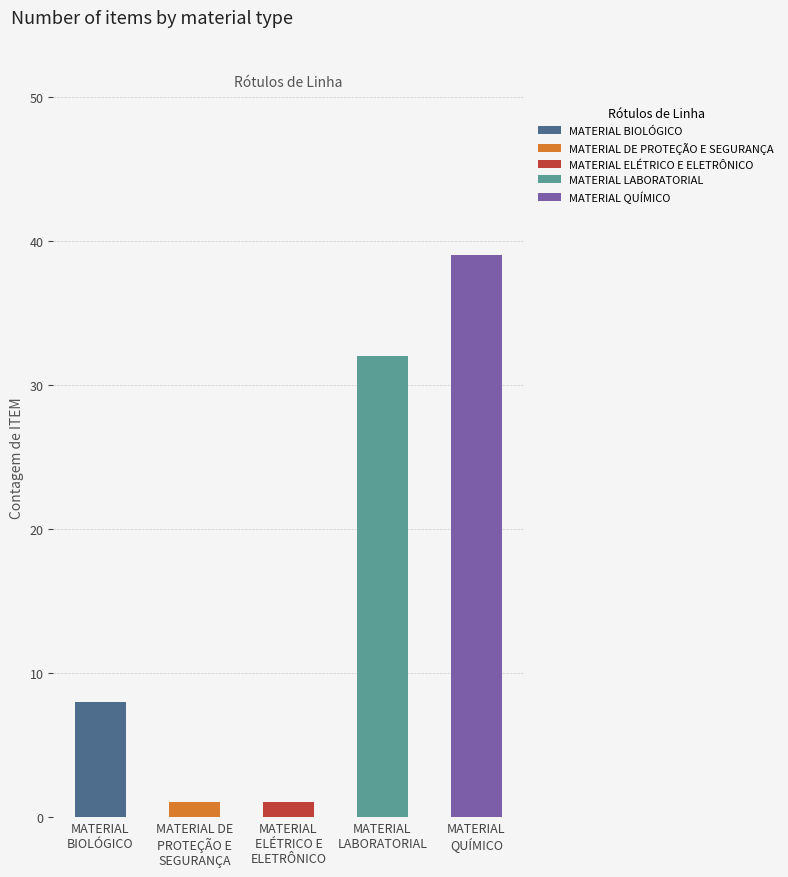

How many categories are shown in the chart?

5